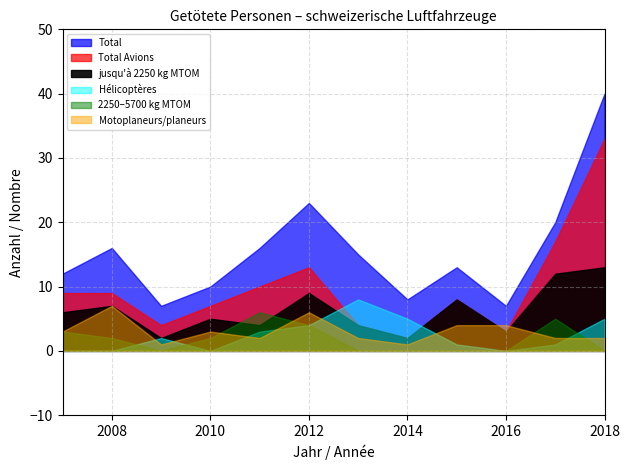

What is the greatest value displayed?

40